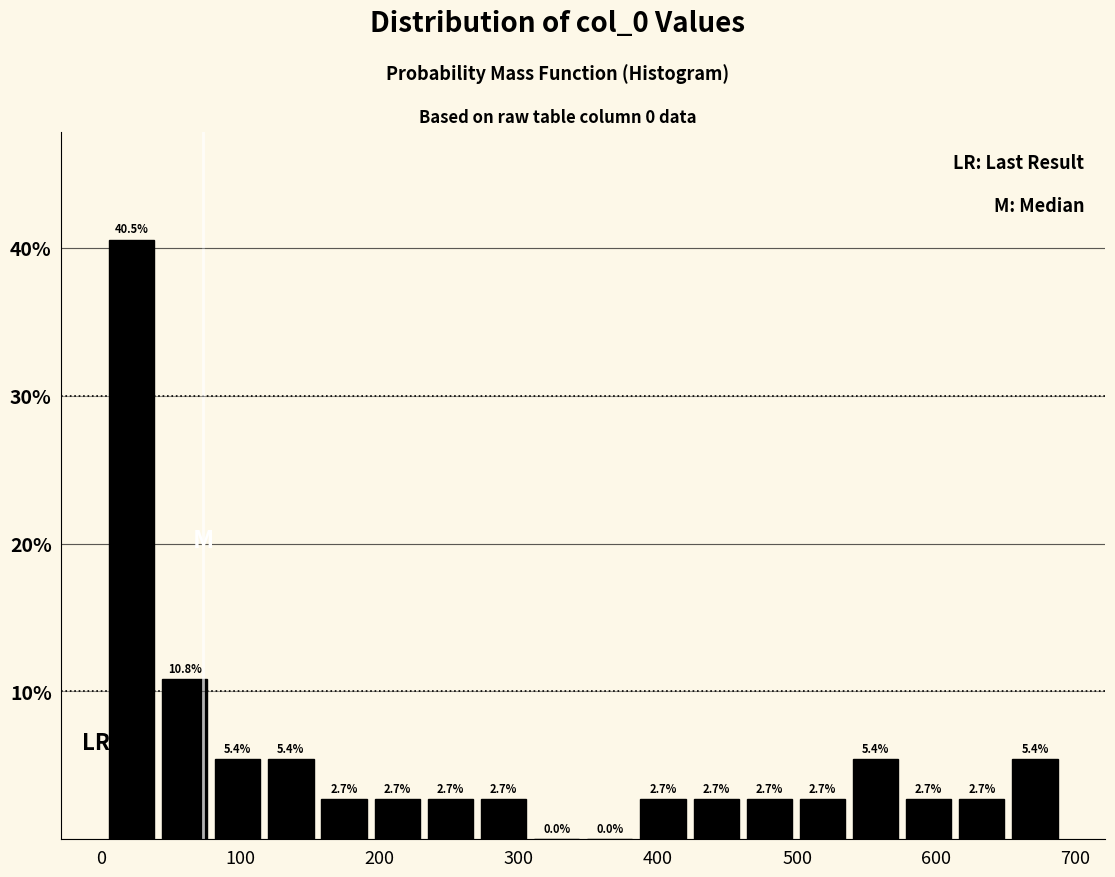

Read against the x-axis, roughly where is the centre of the tallest bar?

20